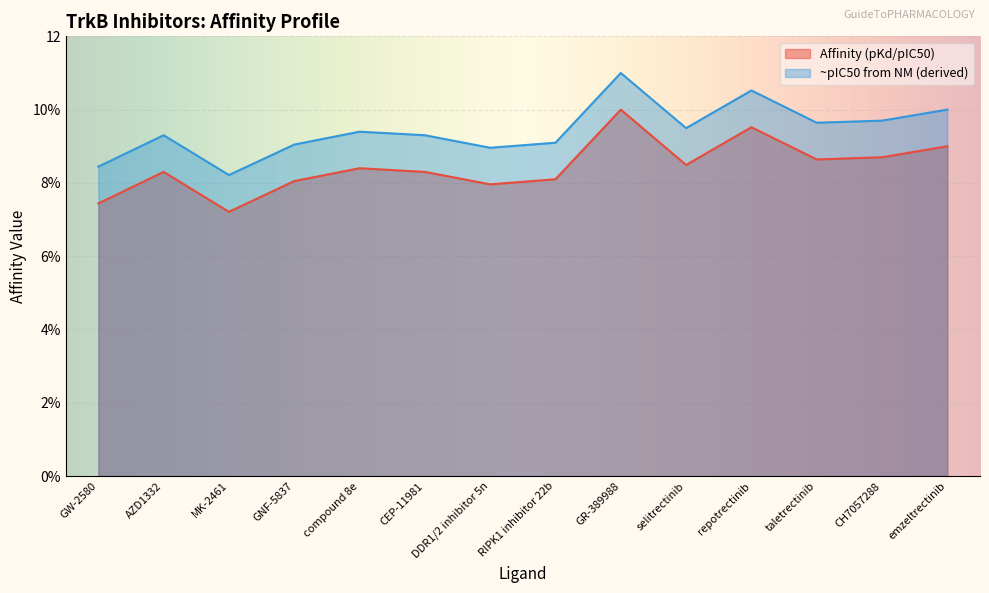

What is the greatest value displayed?

10.0